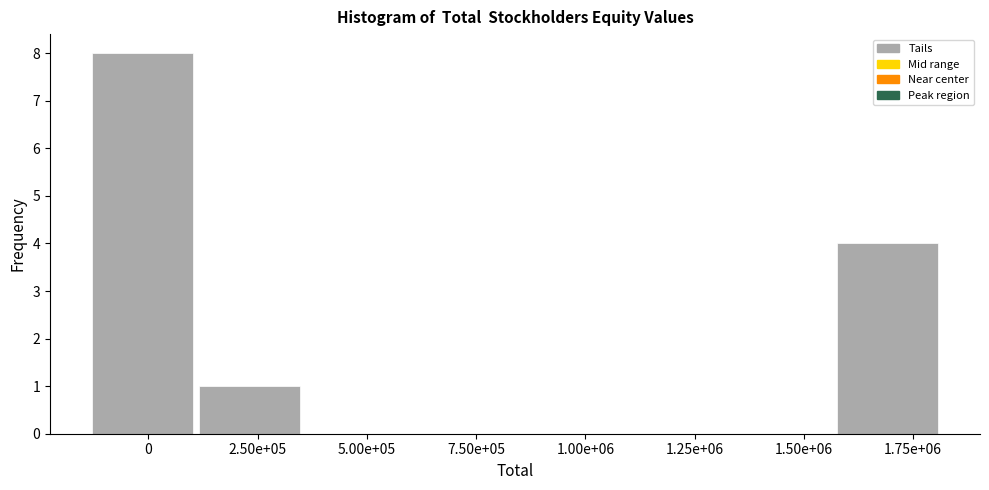

Reading right to left, extract all data points from this chart.

1.75e+06=4	1.50e+06=0	1.25e+06=0	1.00e+06=0	7.50e+05=0	5.00e+05=0	2.50e+05=1	0=8